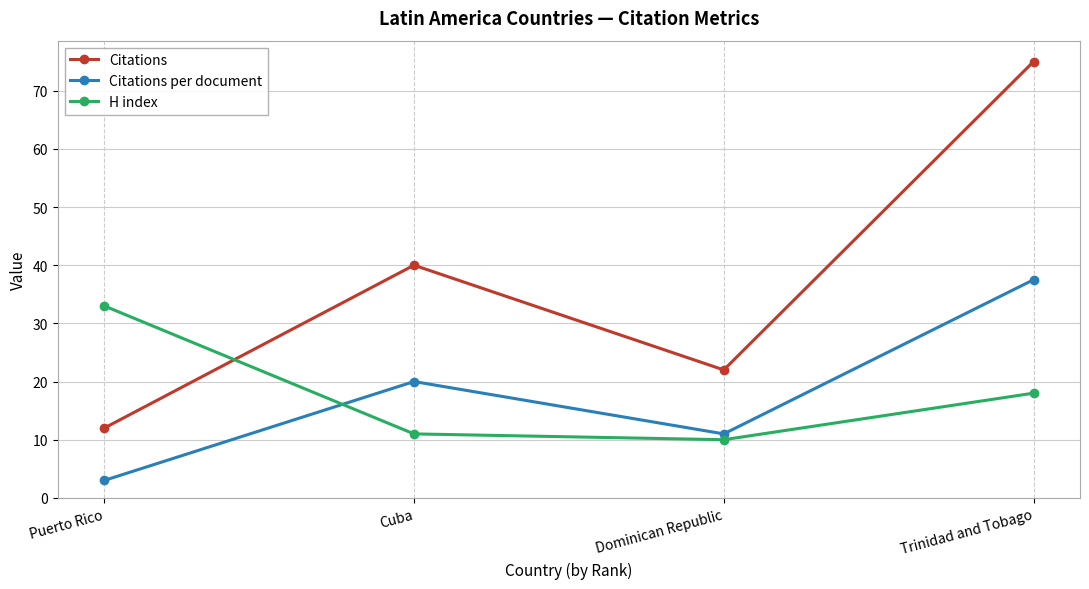

Which series has the widest spread of values?

Citations